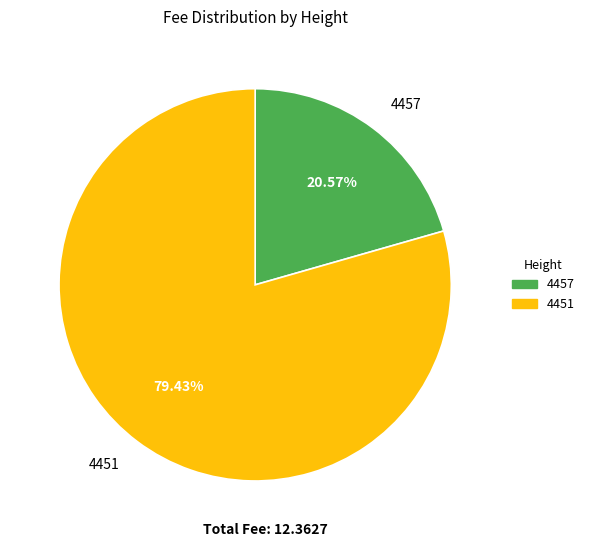

To the nearest percent, what is the combined percentage of 4457 and 4451?

100%